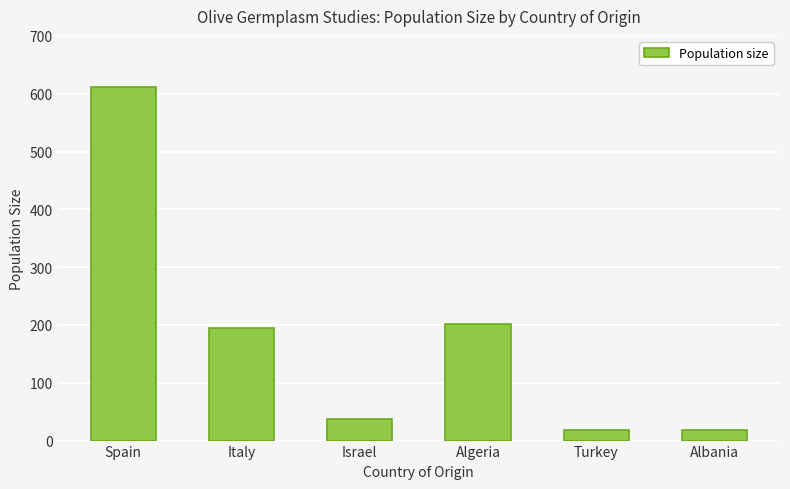

What is the change in value from Spain to Algeria?

-409